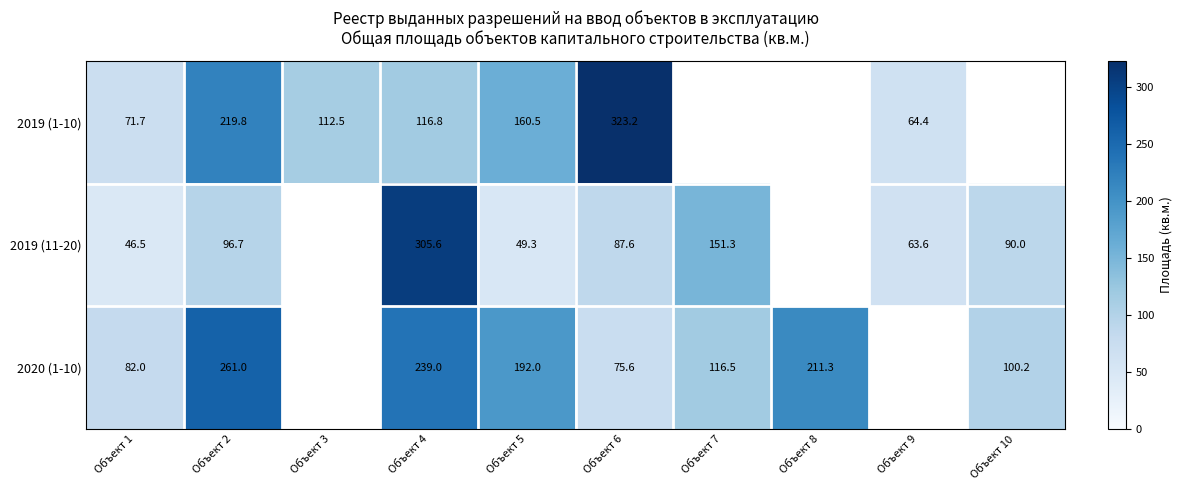

What is the total value across all series at Объект 2?

577.5